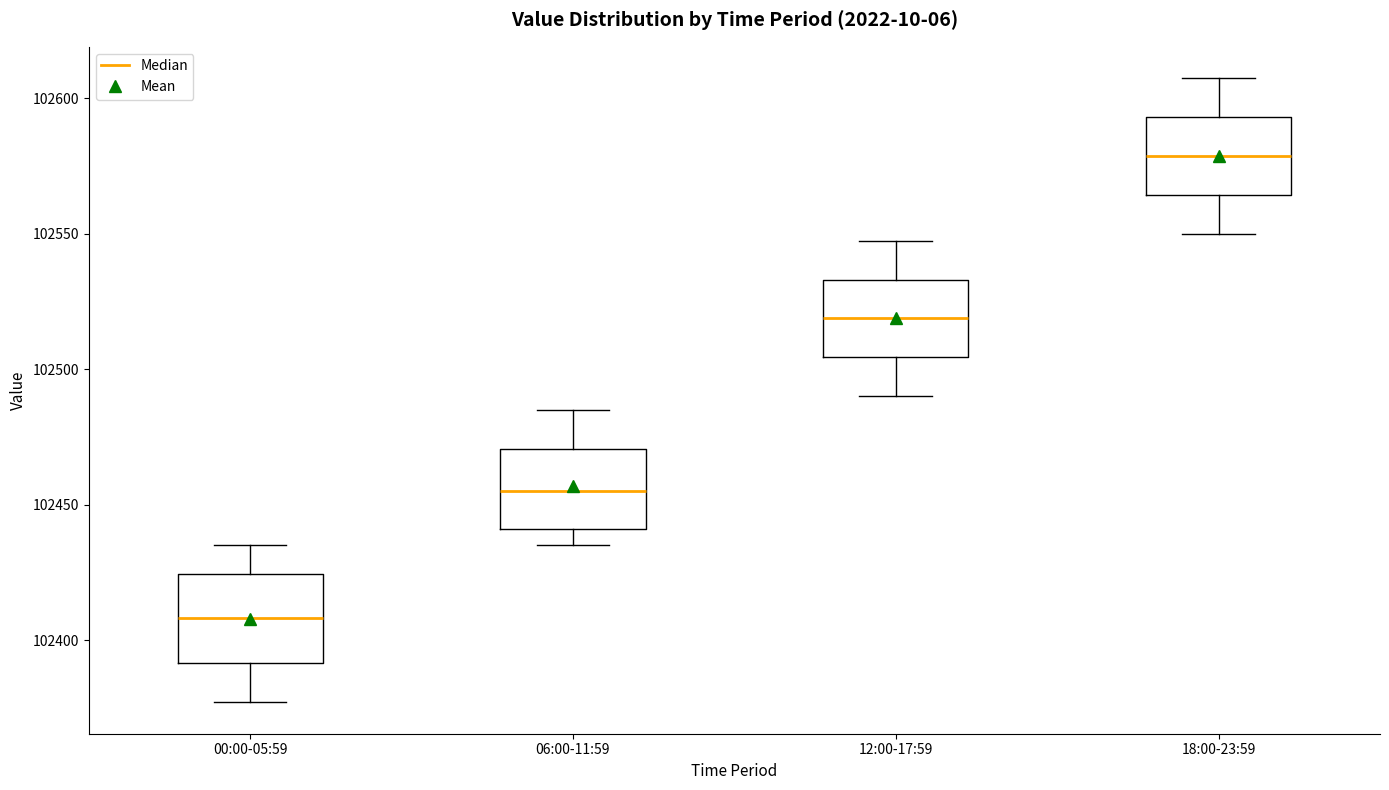

Reading left to right, transcribe this box plot: for each box, give where its median line is, the range the box spans, and where its two whiskers end, as read against the y-axis. The values are not printed on the chart, so give them approximately, as read against the axis.

00:00-05:59: median 102410, box 102390 to 102425, whiskers 102375 to 102435
06:00-11:59: median 102455, box 102440 to 102470, whiskers 102435 to 102485
12:00-17:59: median 102520, box 102505 to 102535, whiskers 102490 to 102550
18:00-23:59: median 102580, box 102565 to 102595, whiskers 102550 to 102610